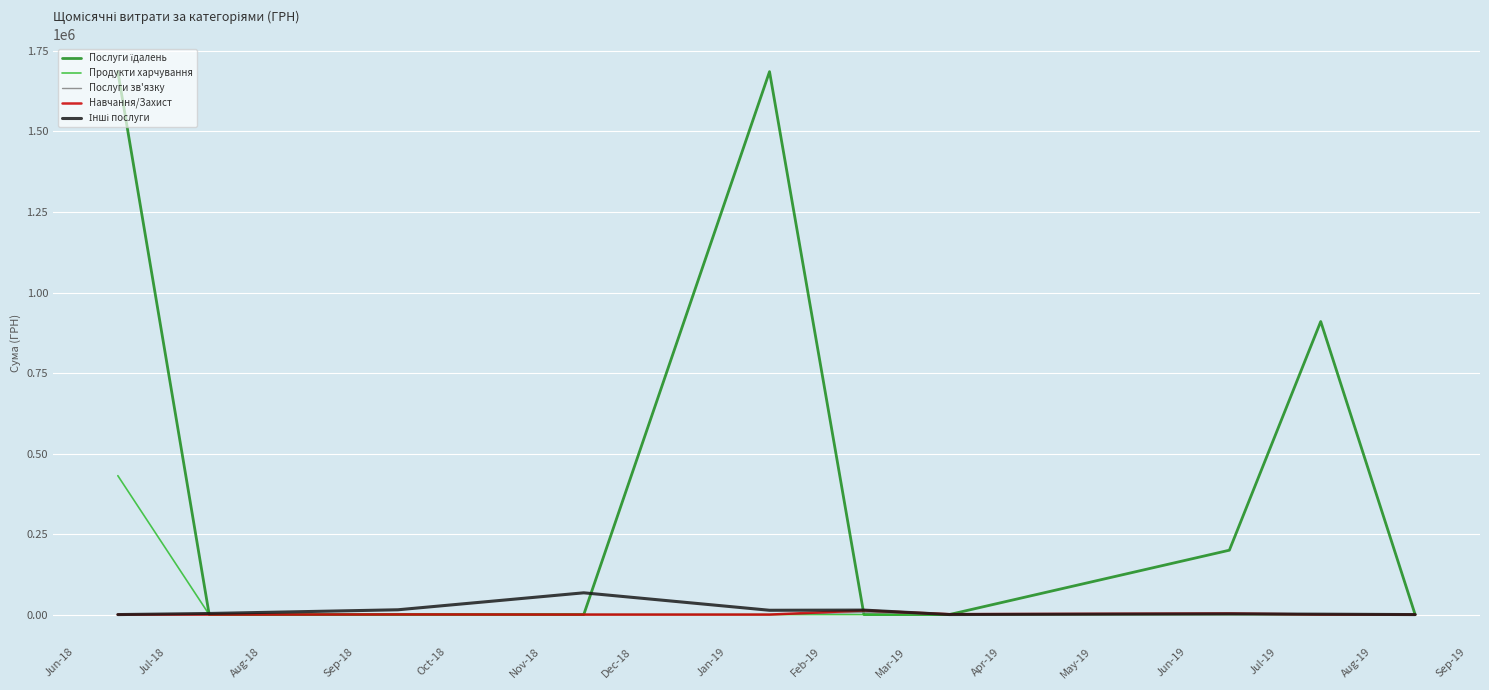

What is the maximum value for Продукти харчування?

431284.5